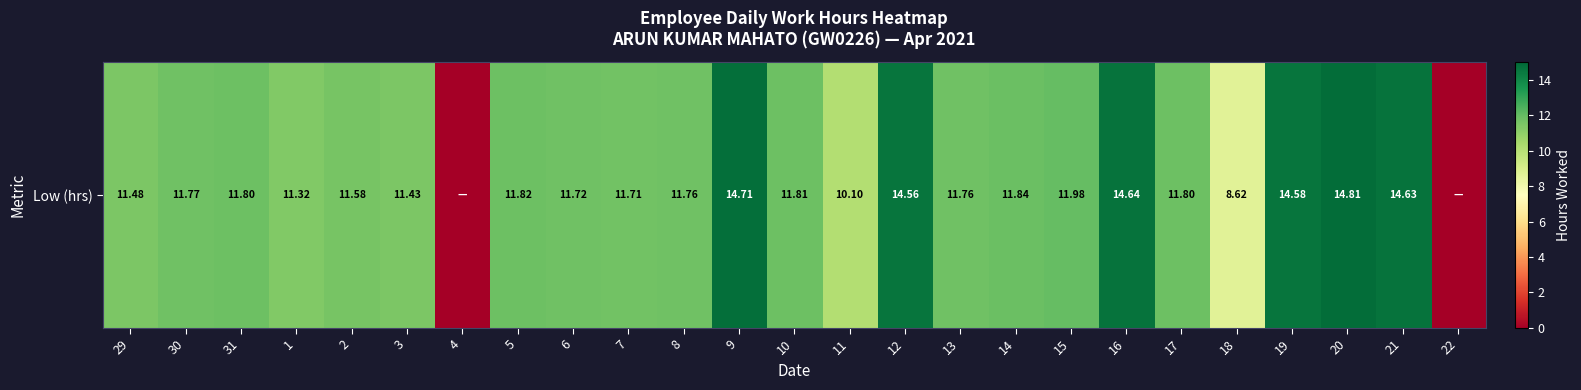

Approximately how many times larger is the value at 2 compared to 8?

1.0